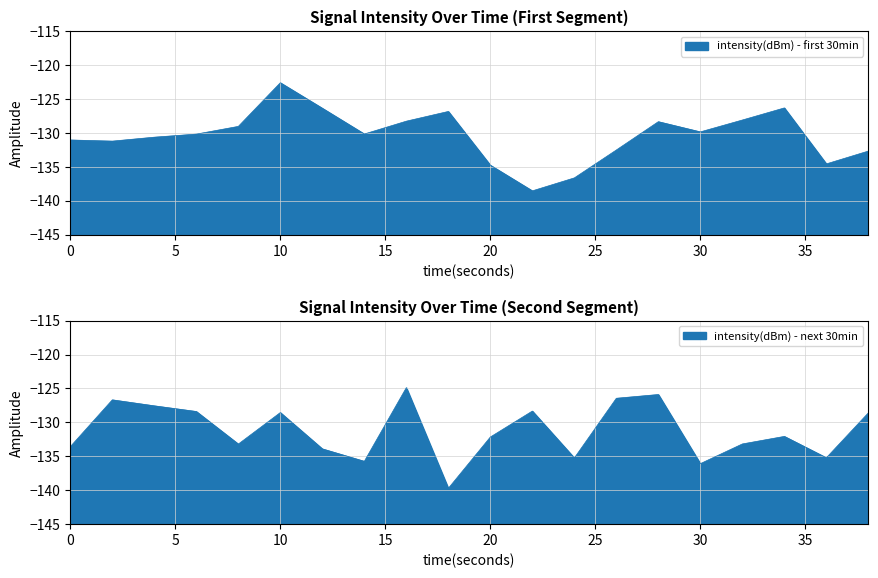

Reading left to right, what are all the values shown in this chart?

intensity(dBm) - first 30min: -131.1	-131.2	-130.6	-130.2	-129.1	-122.6	-126.4	-130.2	-128.3	-126.9	-134.8	-138.6	-136.6	-132.5	-128.4	-129.9	-128.1	-126.3	-134.6	-132.7
intensity(dBm) - next 30min: -133.6	-126.7	-127.6	-128.4	-133.2	-128.5	-133.9	-135.7	-124.9	-139.7	-132.2	-128.3	-135.2	-126.4	-125.9	-136.1	-133.2	-132.1	-135.2	-128.6